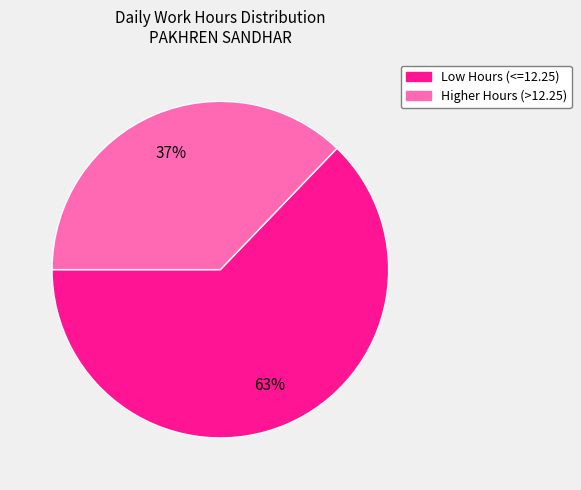

To the nearest percent, what is the average slice percentage?

50%